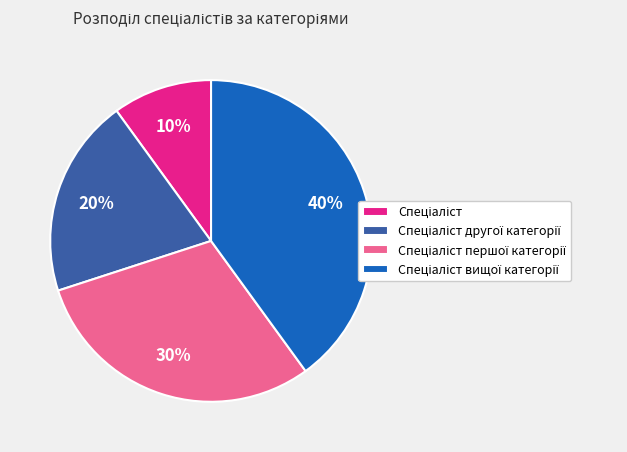

To the nearest percent, what is the difference between the largest and smallest slice percentages?

30%